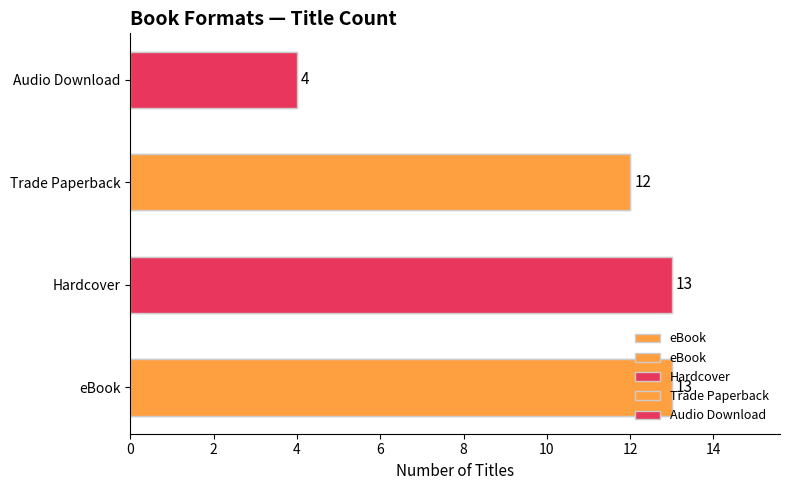

How many series are shown in this chart?

1